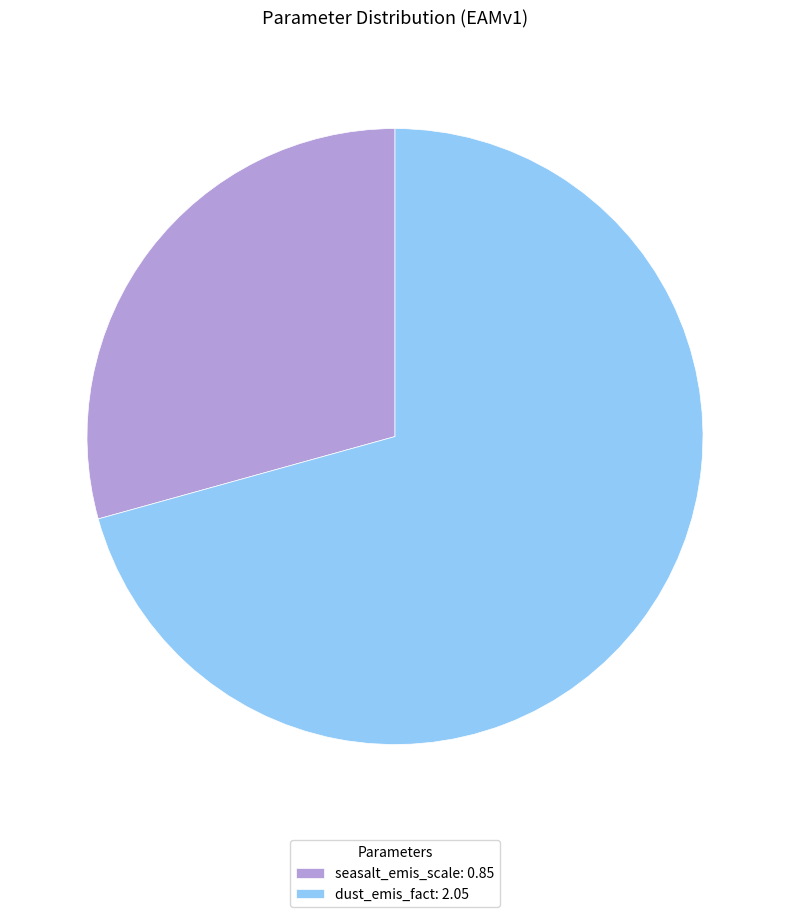

How many slices are in this pie chart?

2